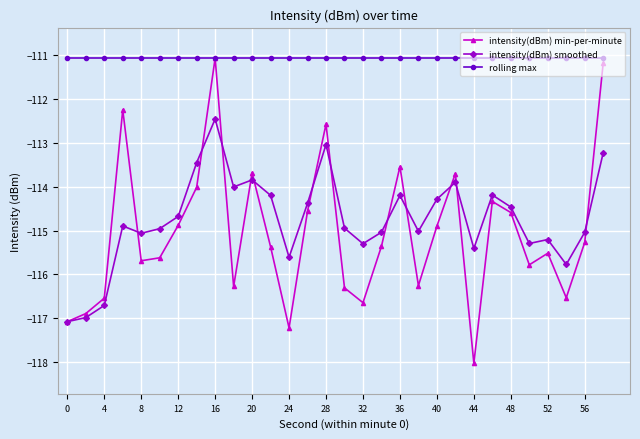

What is the sum of all rolling max values?

-3331.9